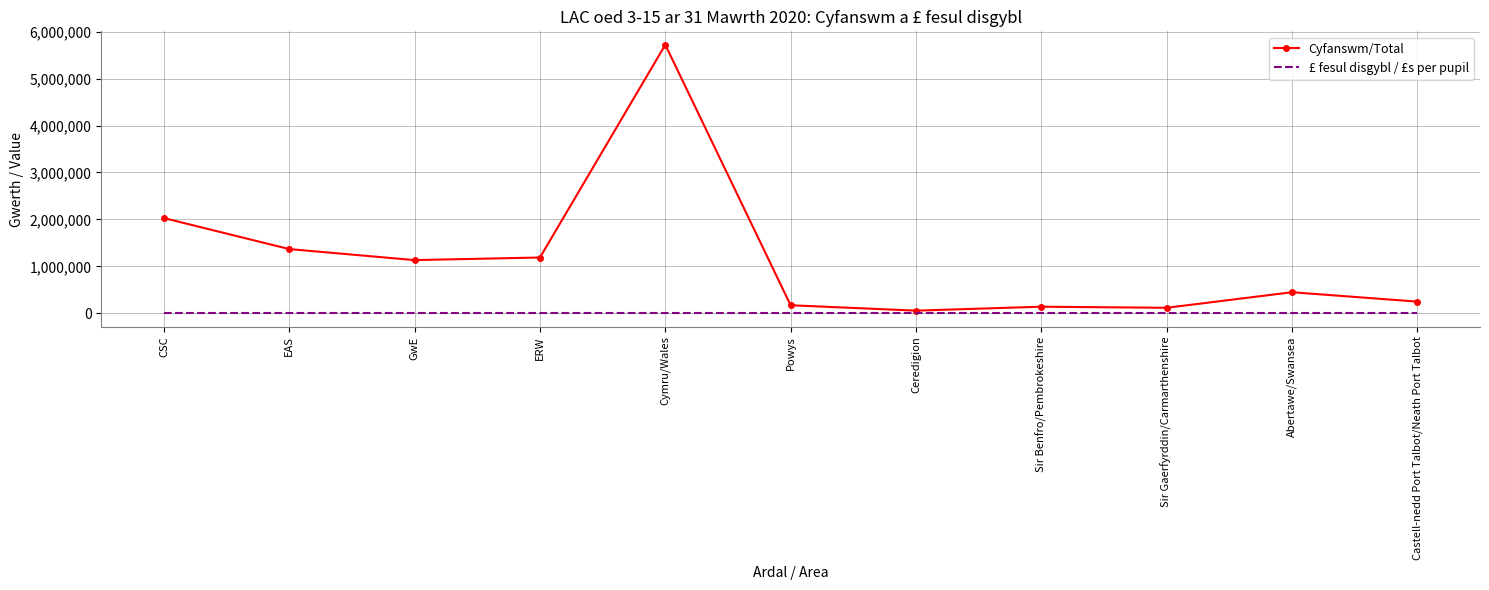

At which category is the sum across all series the highest?

Cymru/Wales